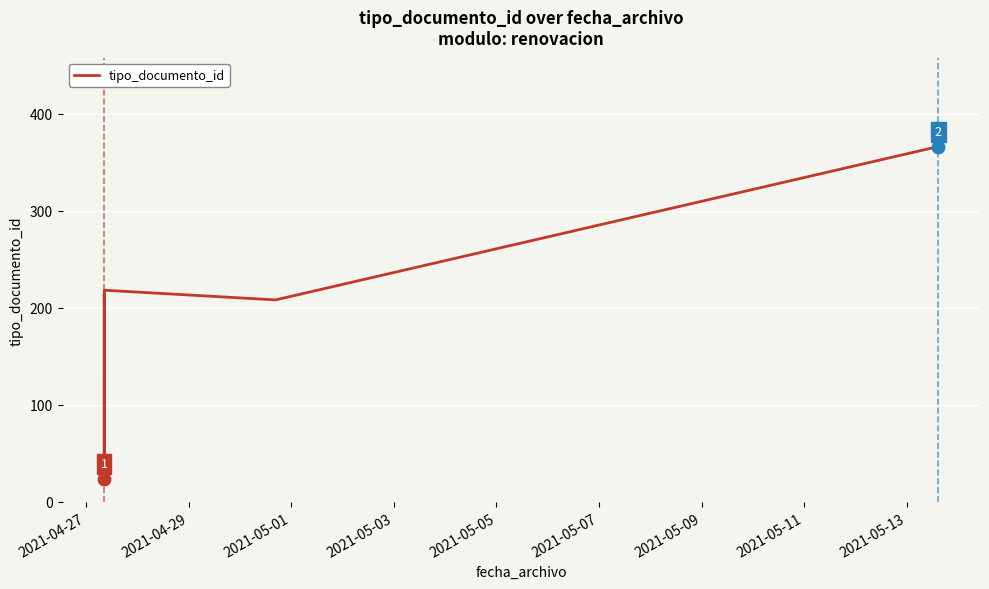

What is the maximum value shown in the chart?

366